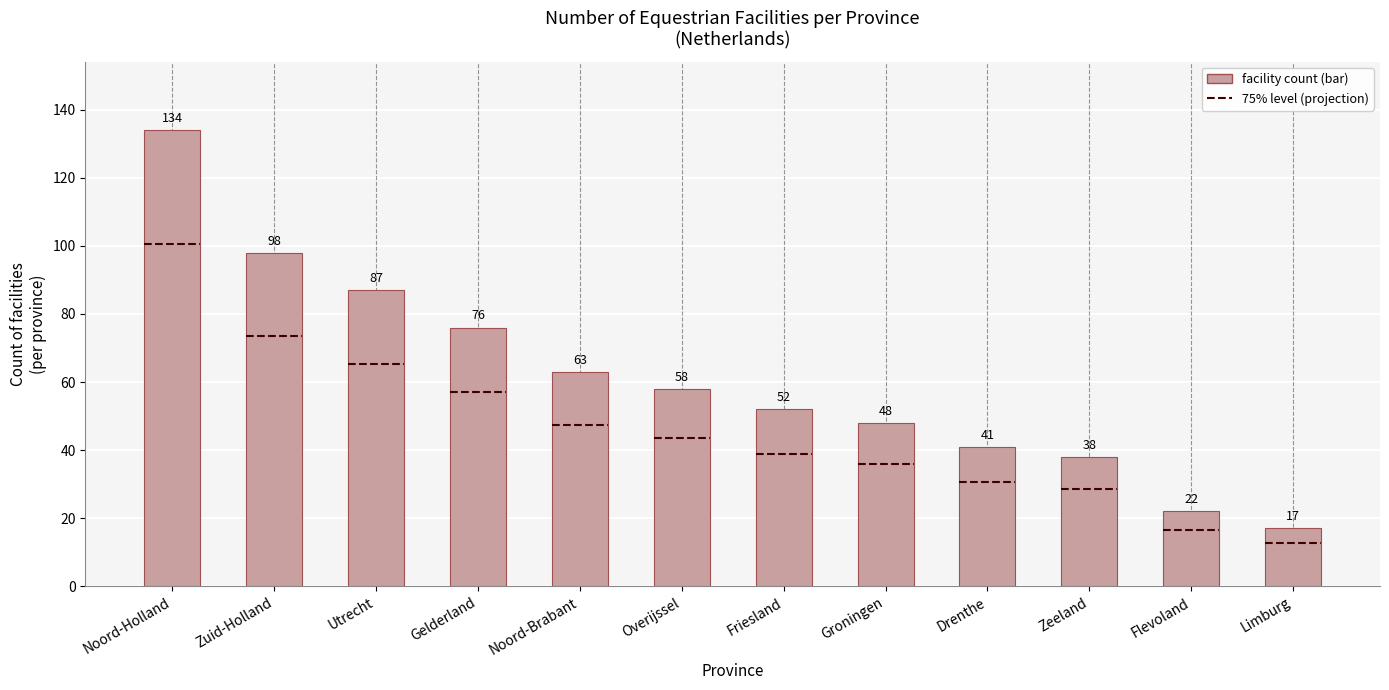

Reading left to right, extract all data points from this chart.

Noord-Holland=134	Zuid-Holland=98	Utrecht=87	Gelderland=76	Noord-Brabant=63	Overijssel=58	Friesland=52	Groningen=48	Drenthe=41	Zeeland=38	Flevoland=22	Limburg=17